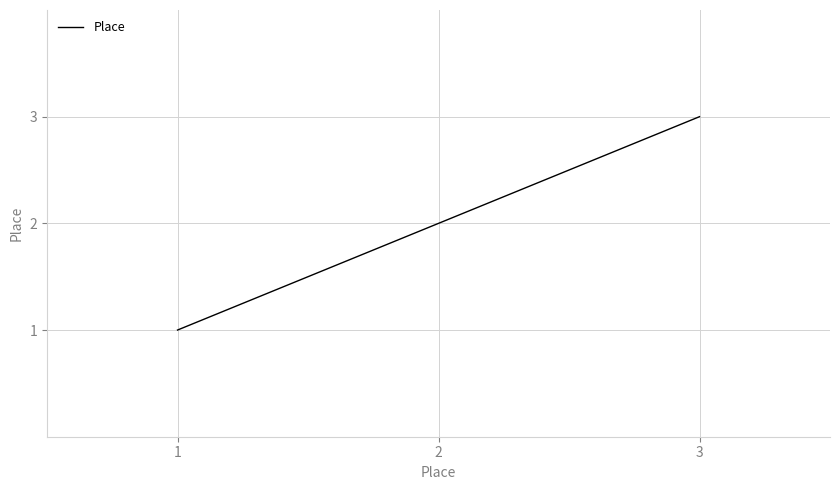

At which category does the chart reach its minimum across all series?

1